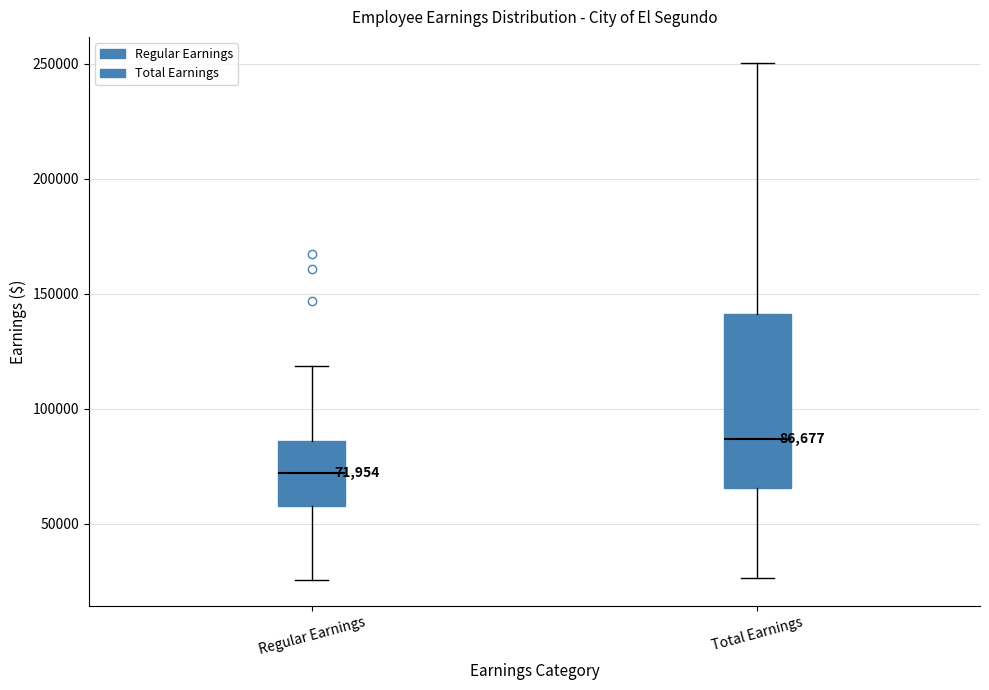

Which box is the tallest, from its lower edge to its upper edge?

Total Earnings